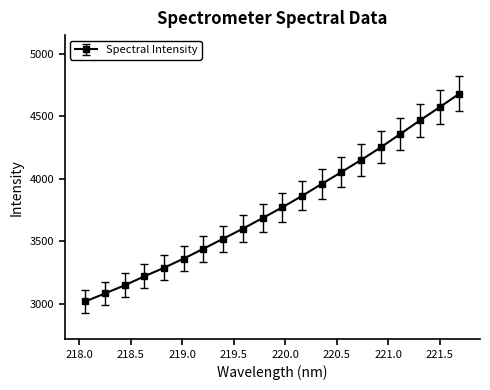

What is the difference between the maximum and minimum values?

1660.3